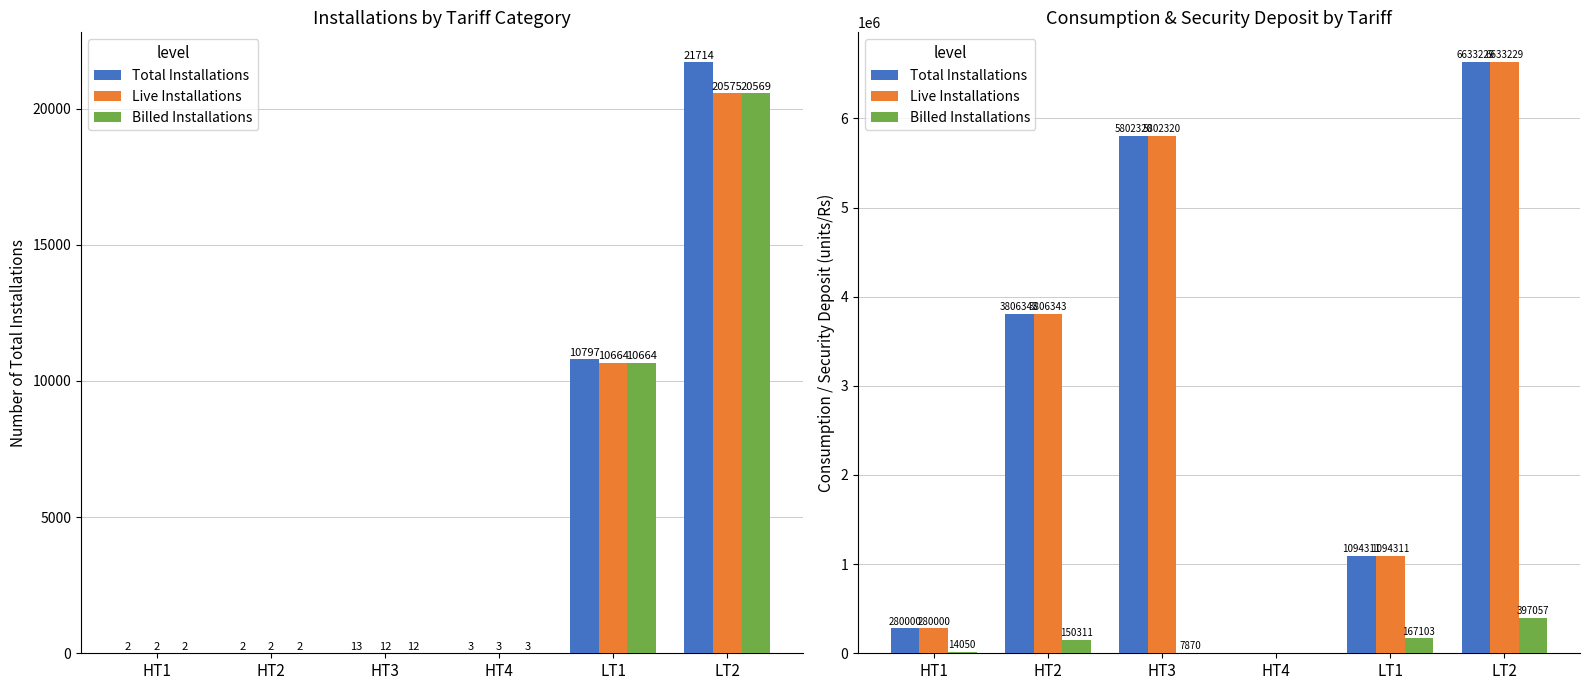

True or false: Total Installations has a value of 280000 at HT1.

True